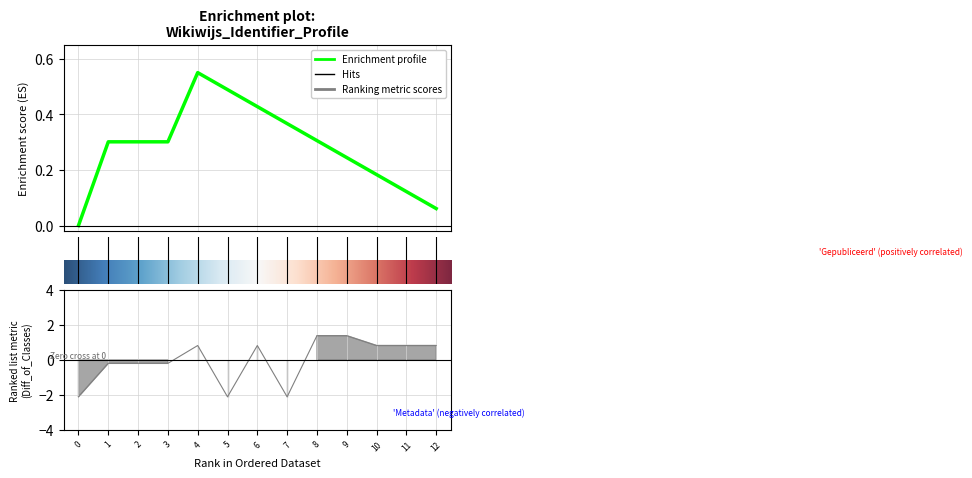

What is the maximum value shown in the chart?

1.4